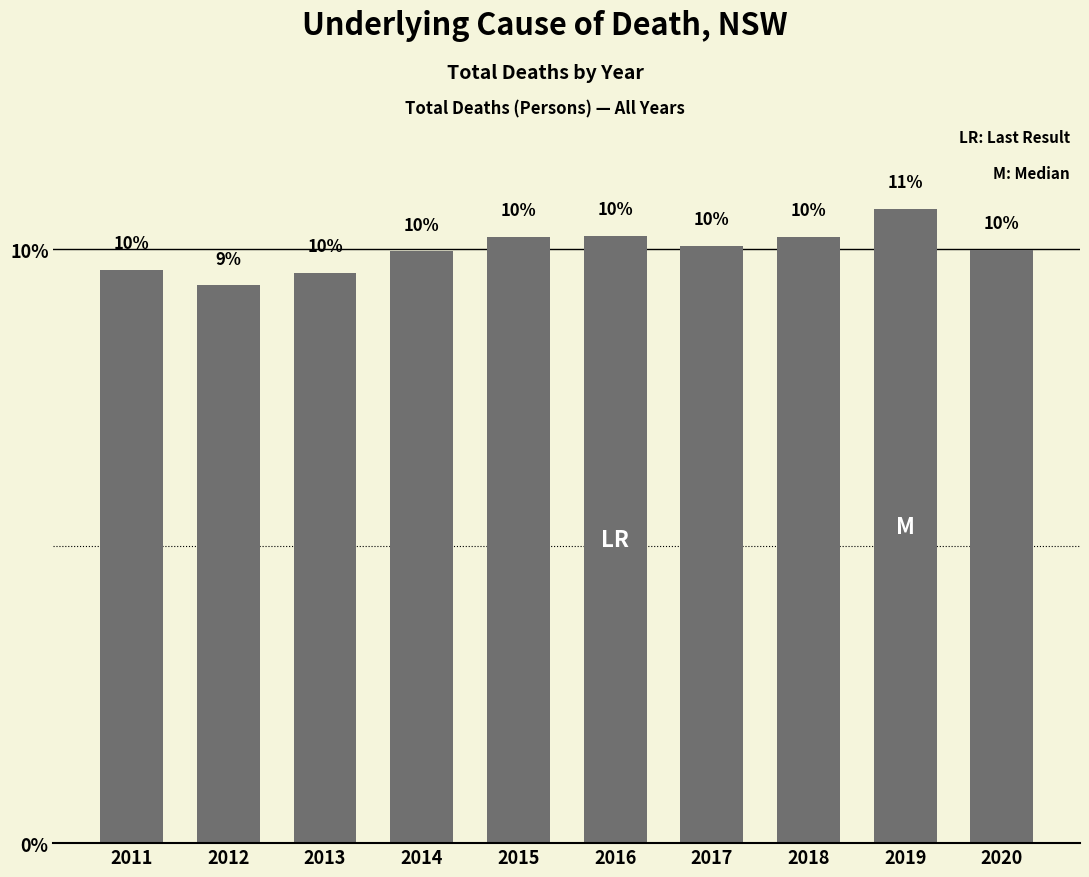

What is the difference between the values at 2012 and 2015?

0.8